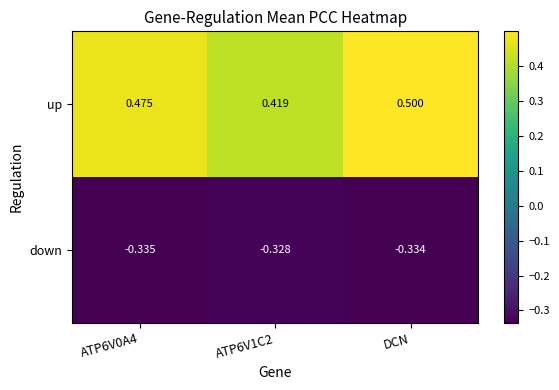

Which category has the highest value in the up series?

DCN